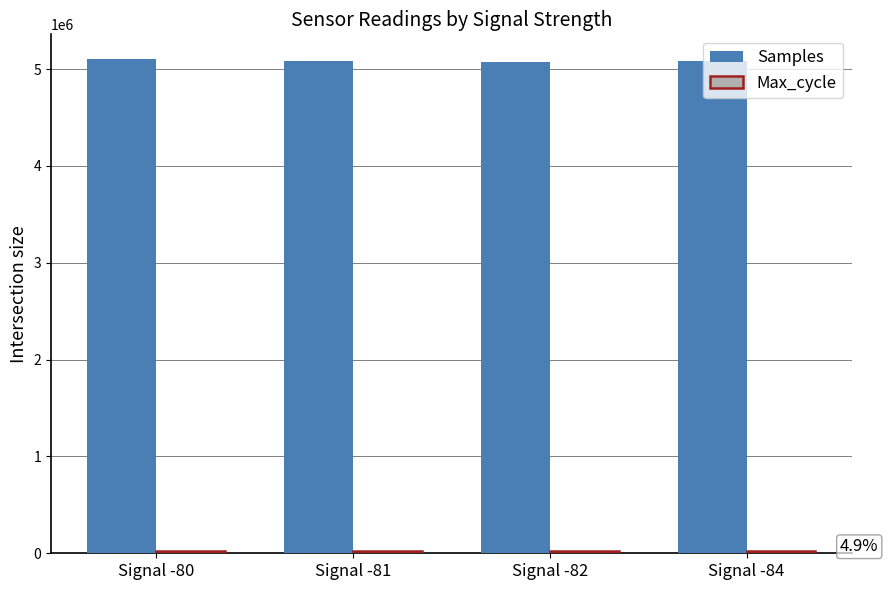

What is the maximum value shown in the chart?

5103726